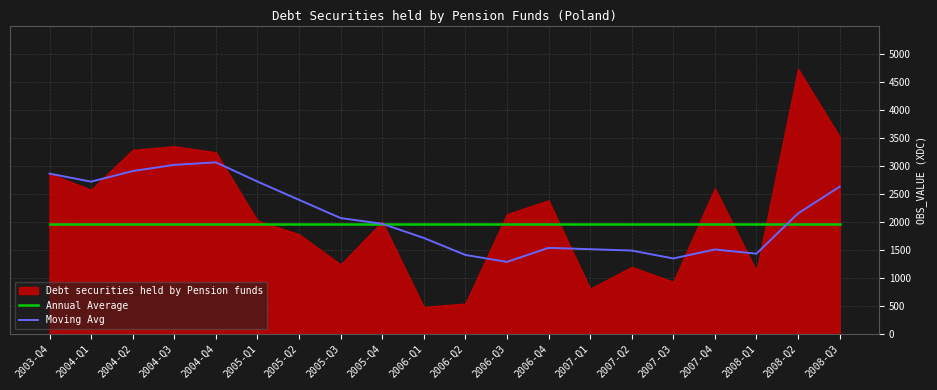

At which category does Moving Avg reach its first local valley?

2004-Q1